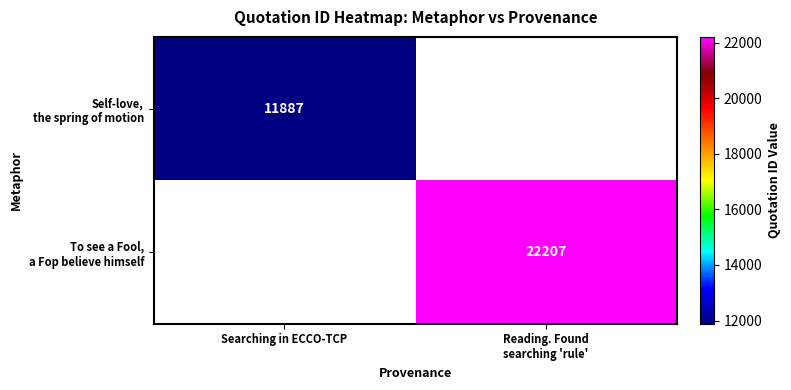

What is the difference between the maximum and minimum values in the To see a Fool, a Fop believe himself series?

22207